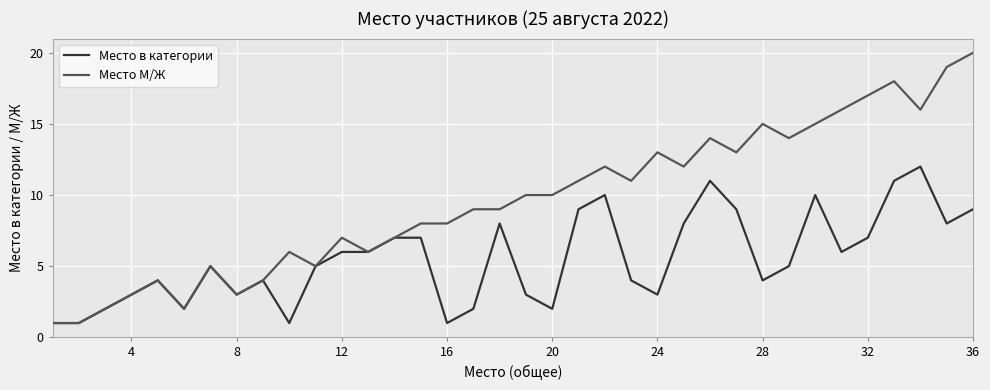

Which series has the widest spread of values?

Место М/Ж